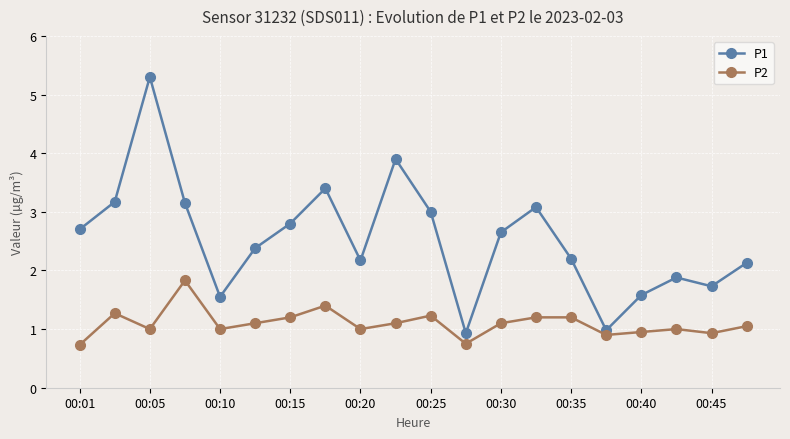

Does the chart display data point markers on the line(s)?

Yes